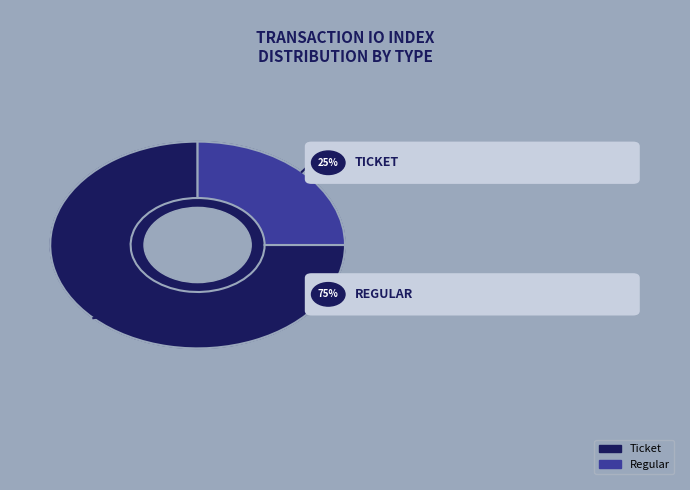

Do Regular and Ticket together represent more than half of the pie?

Yes